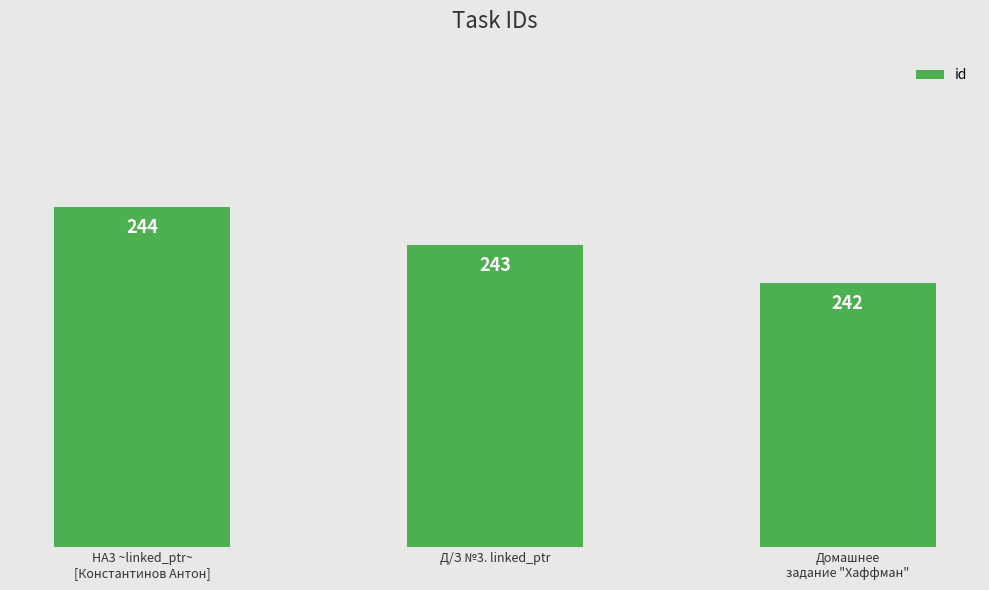

What is the value of the 1st bar from the left?

244